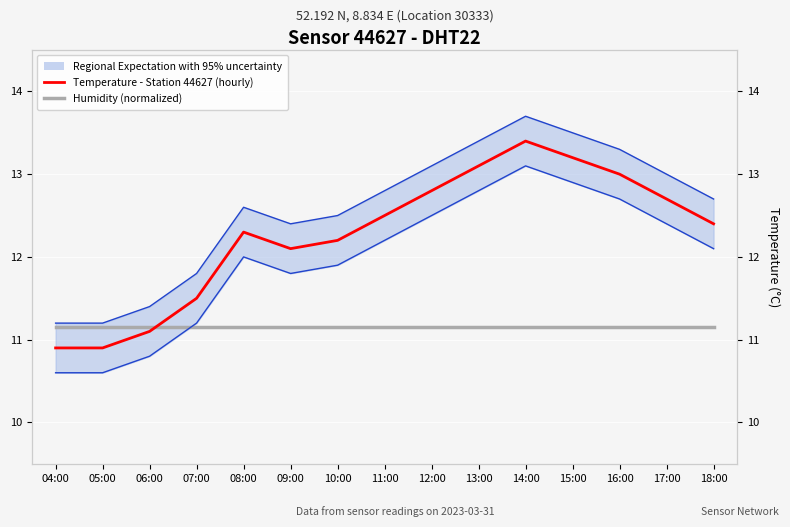

Reading right to left, transcribe all the data shown in this chart.

Humidity (normalized): 18:00=11.2	17:00=11.2	16:00=11.2	15:00=11.2	14:00=11.2	13:00=11.2	12:00=11.2	11:00=11.2	10:00=11.2	09:00=11.2	08:00=11.2	07:00=11.2	06:00=11.2	05:00=11.2	04:00=11.2
Temperature - Station 44627 (hourly): 18:00=12.4	17:00=12.7	16:00=13.0	15:00=13.2	14:00=13.4	13:00=13.1	12:00=12.8	11:00=12.5	10:00=12.2	09:00=12.1	08:00=12.3	07:00=11.5	06:00=11.1	05:00=10.9	04:00=10.9
Temperature Upper Bound: 18:00=12.7	17:00=13.0	16:00=13.3	15:00=13.5	14:00=13.7	13:00=13.4	12:00=13.1	11:00=12.8	10:00=12.5	09:00=12.4	08:00=12.6	07:00=11.8	06:00=11.4	05:00=11.2	04:00=11.2
Temperature Lower Bound: 18:00=12.1	17:00=12.4	16:00=12.7	15:00=12.9	14:00=13.1	13:00=12.8	12:00=12.5	11:00=12.2	10:00=11.9	09:00=11.8	08:00=12.0	07:00=11.2	06:00=10.8	05:00=10.6	04:00=10.6